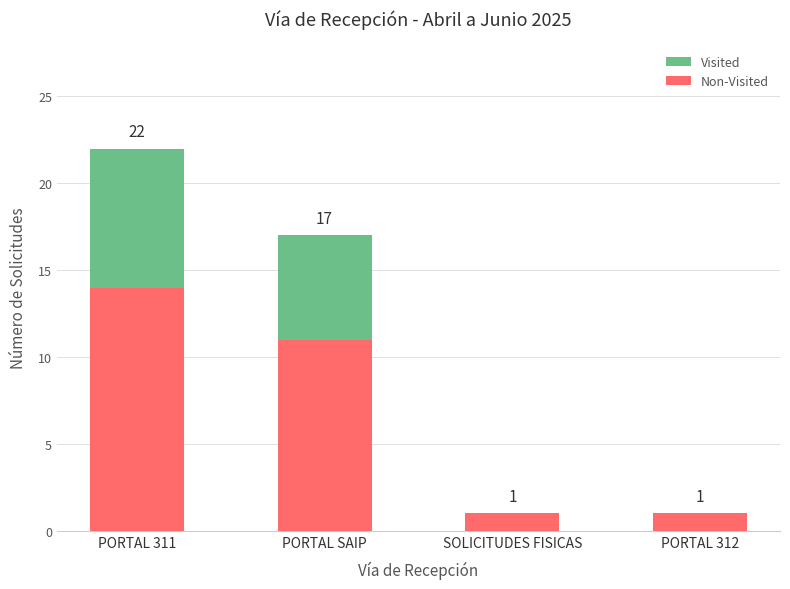

At which category is the sum across all series the highest?

PORTAL 311